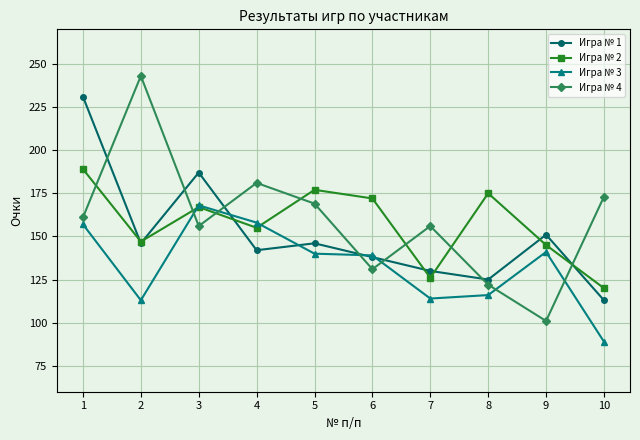

True or false: Игра № 1 has more than 2 interior local peaks.

True